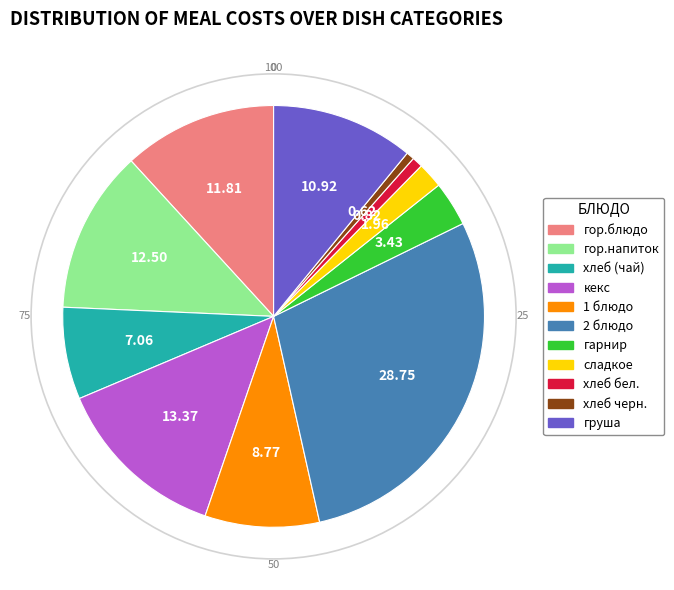

What is the ratio of the value at гор.блюдо to the value at 2 блюдо?

0.4